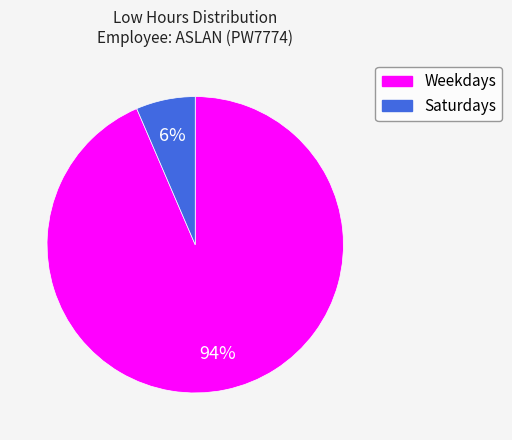

Is there any slice that represents more than half of the pie?

Yes